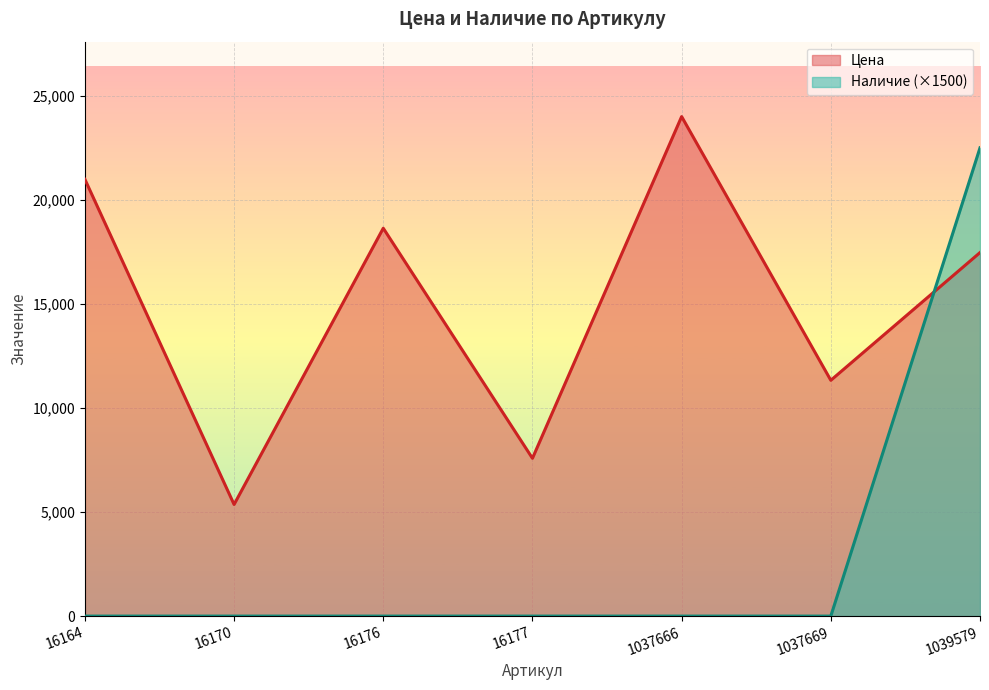

Where do Цена and Наличие first cross each other?

1037669 and 1039579